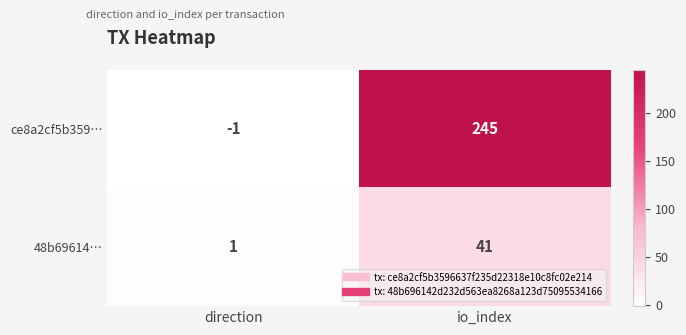

Which series has the widest spread of values?

ce8a2cf5b359…